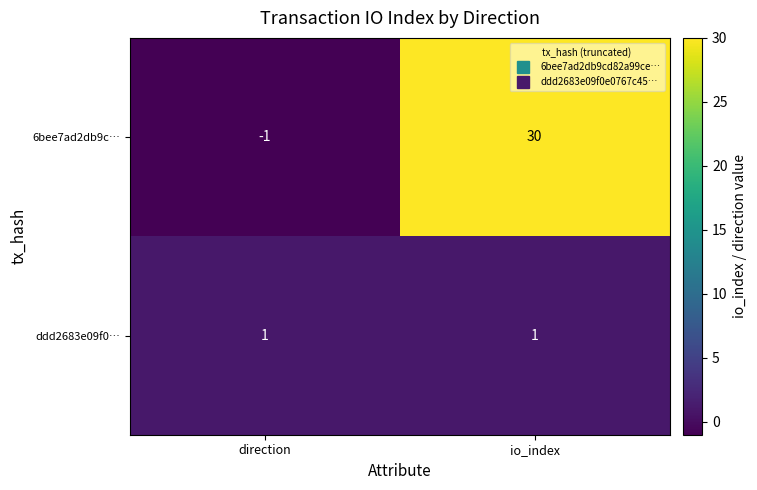

Which category has the highest value across all series?

io_index